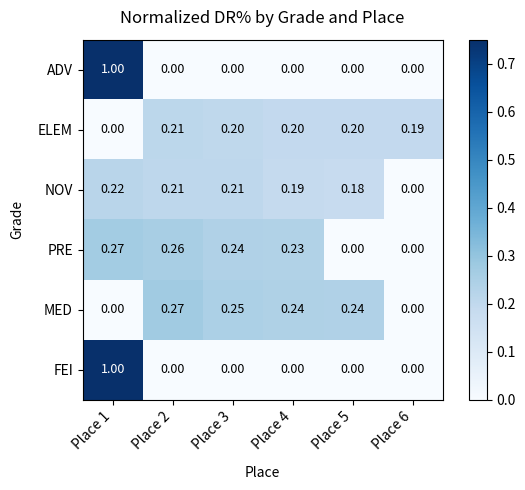

Is the value of FEI at Place 4 greater than the value of MED at Place 2?

No